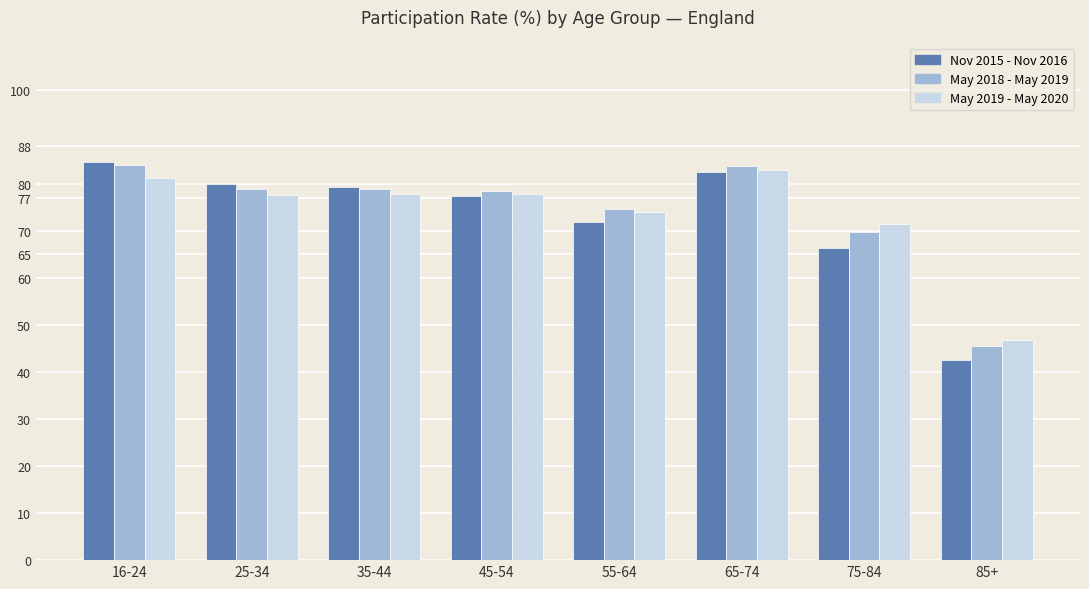

True or false: May 2019 - May 2020 has a value of 122.9 at 25-34.

False